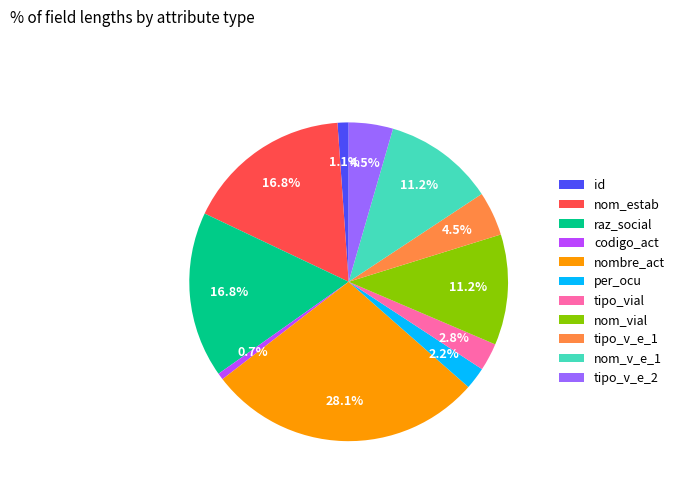

Is tipo_v_e_2 the majority of the pie?

No